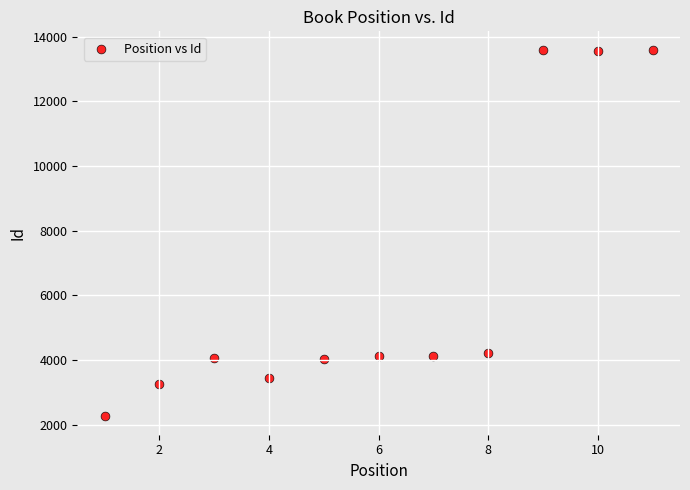

What is the range of Y values (max minus min)?

11343